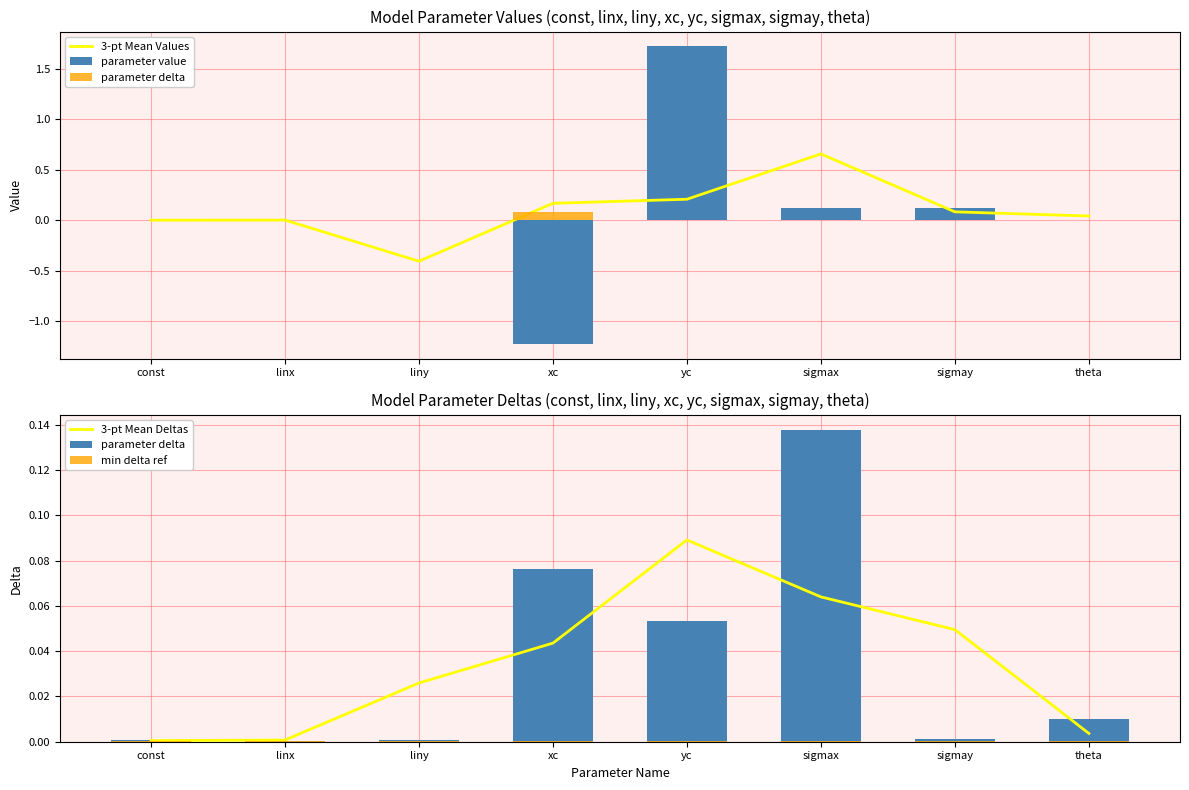

Which category has the lowest value across all series?

xc